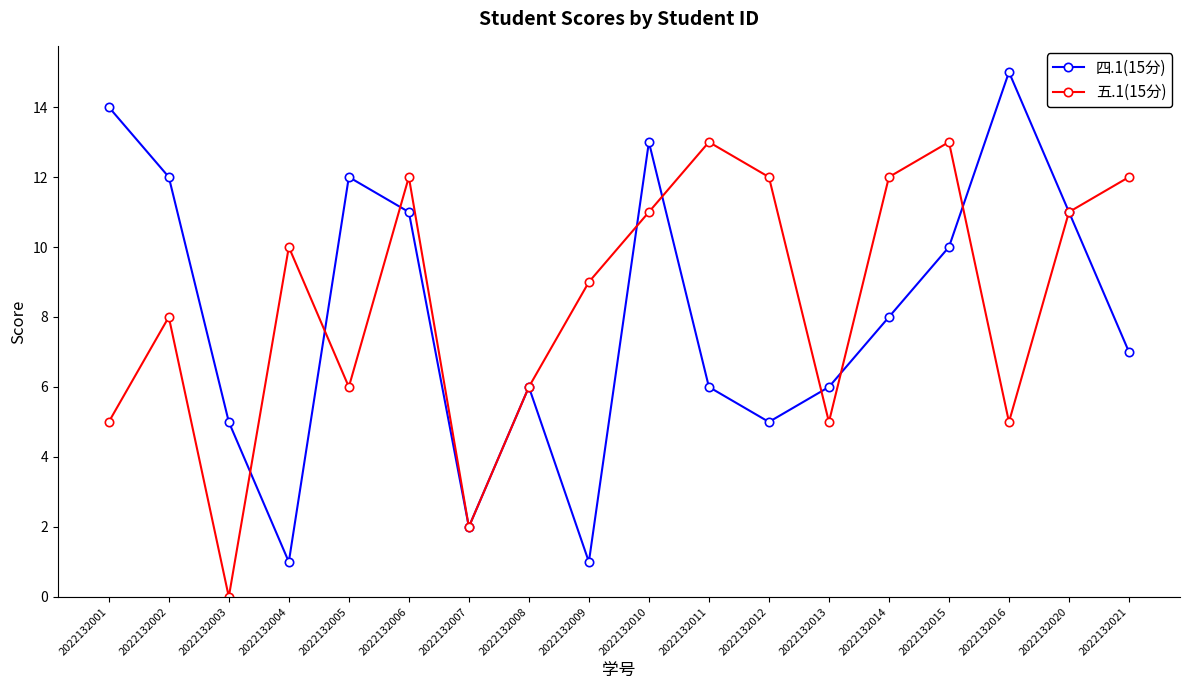

What is the value of the 五.1(15分) point at the 17th from the left?

11